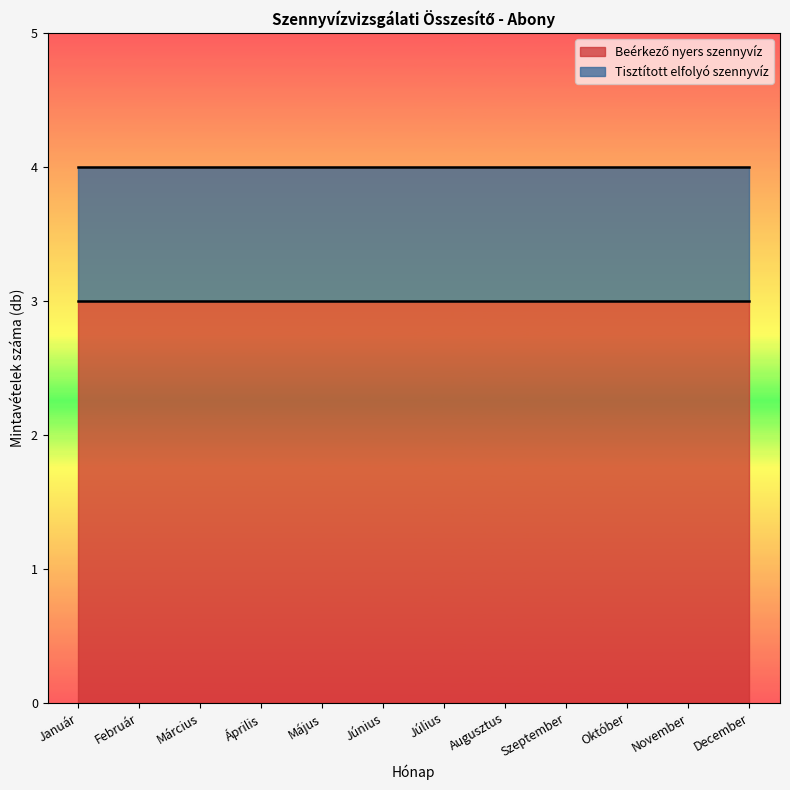

Between Szeptember and Július, which is larger?

Szeptember